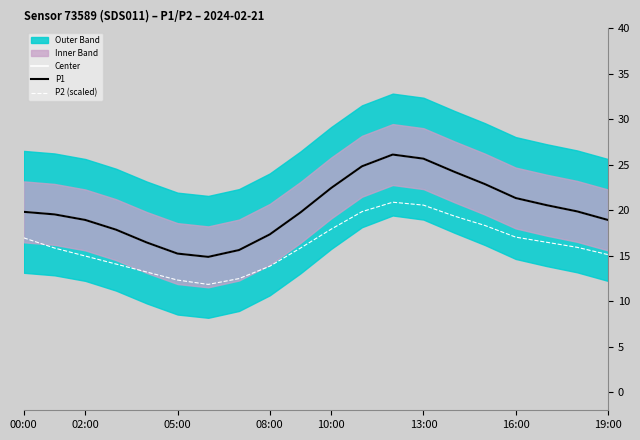

What is the difference between the maximum and minimum values in the P1 series?

11.3